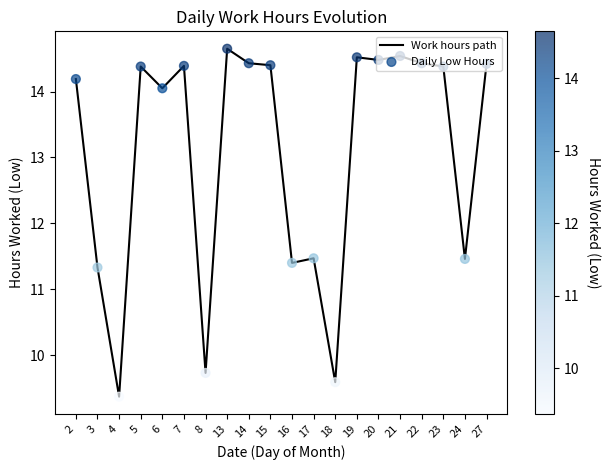

What is the difference between the maximum and minimum values?

5.3